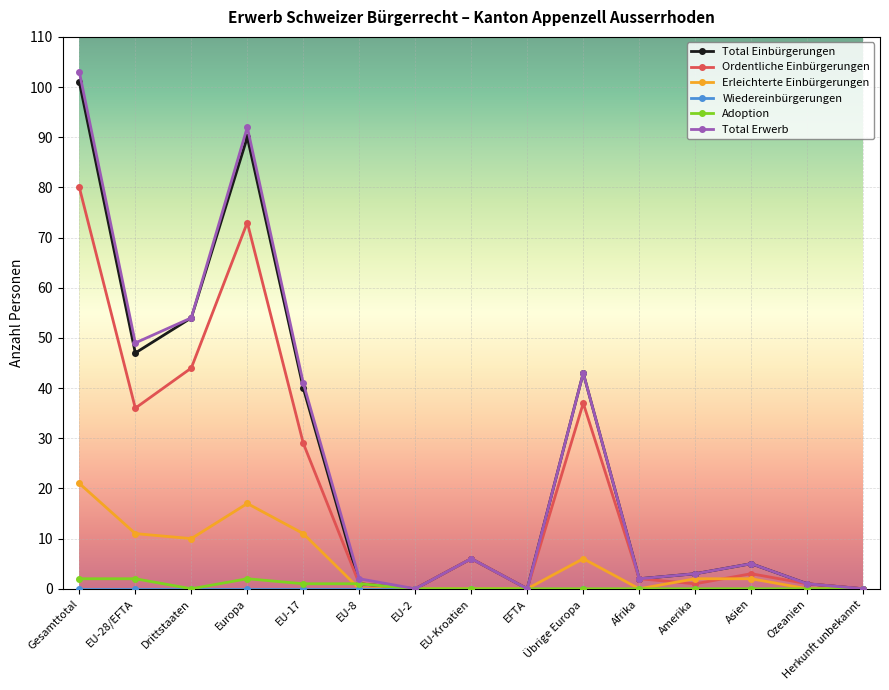

What is the spread (max minus min) of values at Asien?

5